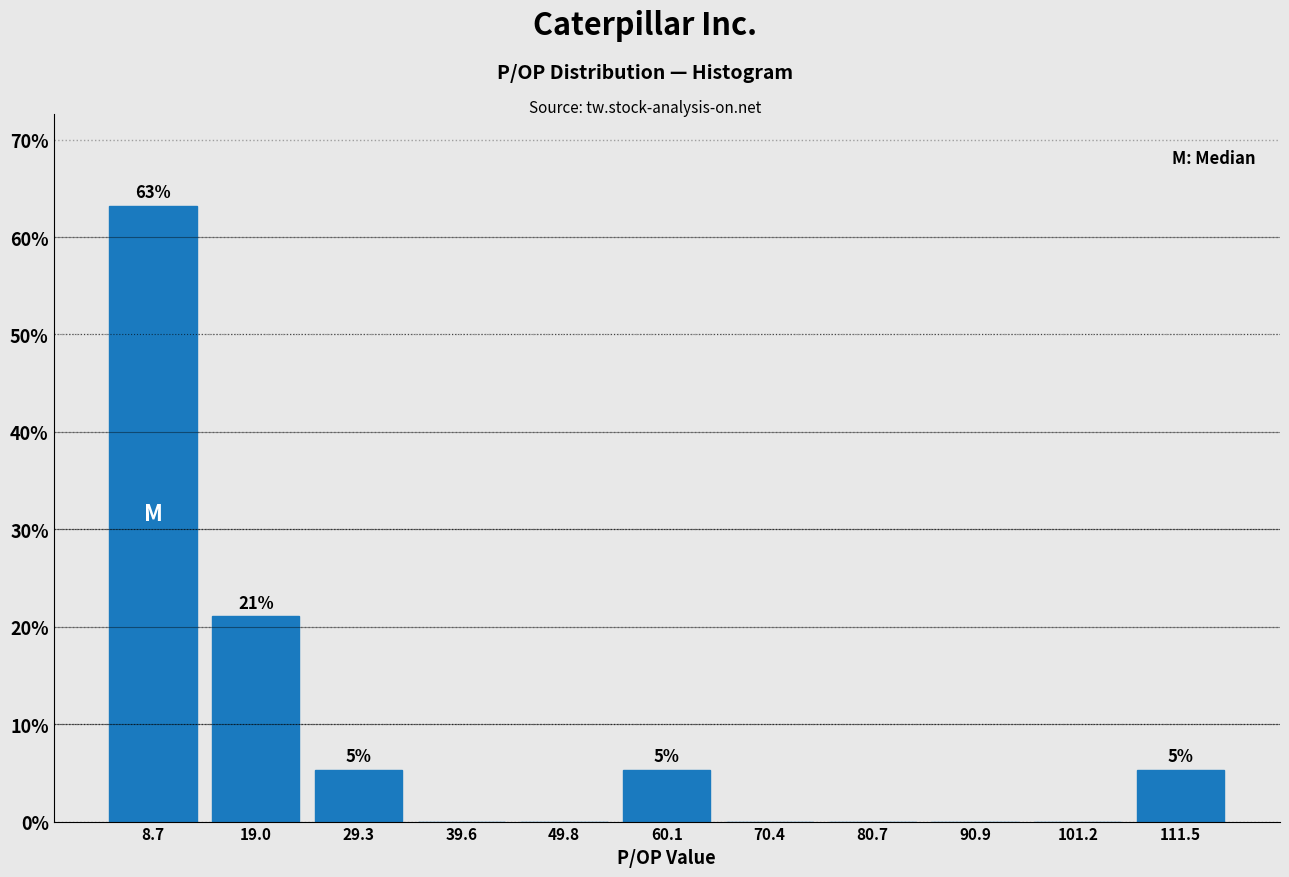

Which range on the x-axis has the tallest bar?

4 to 14